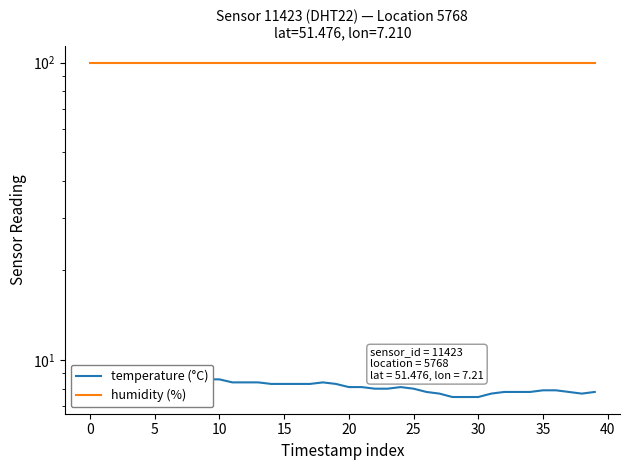

Between 21 and 25, which is larger?

21